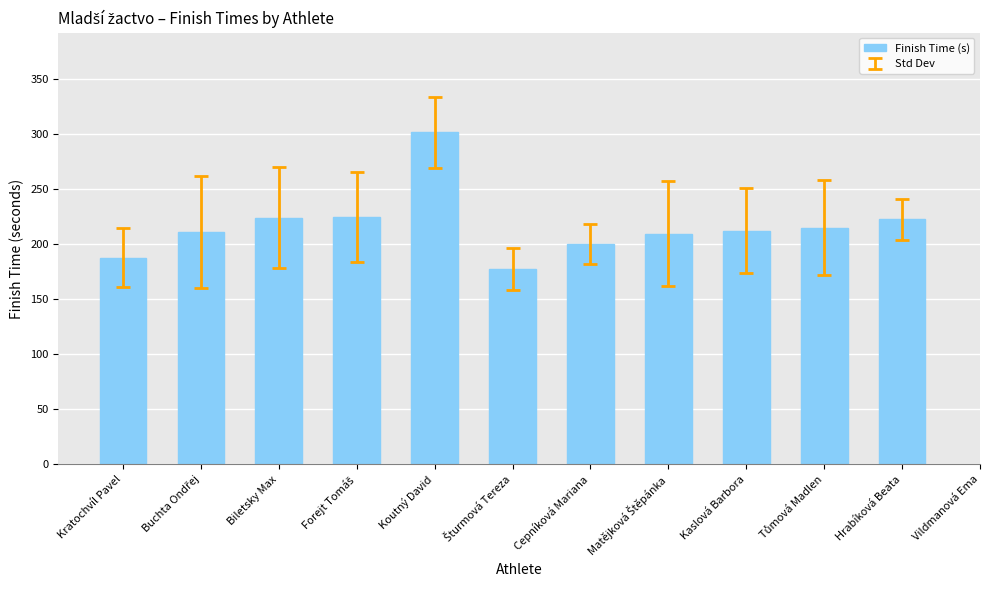

What is the sum of all values?

2386.1